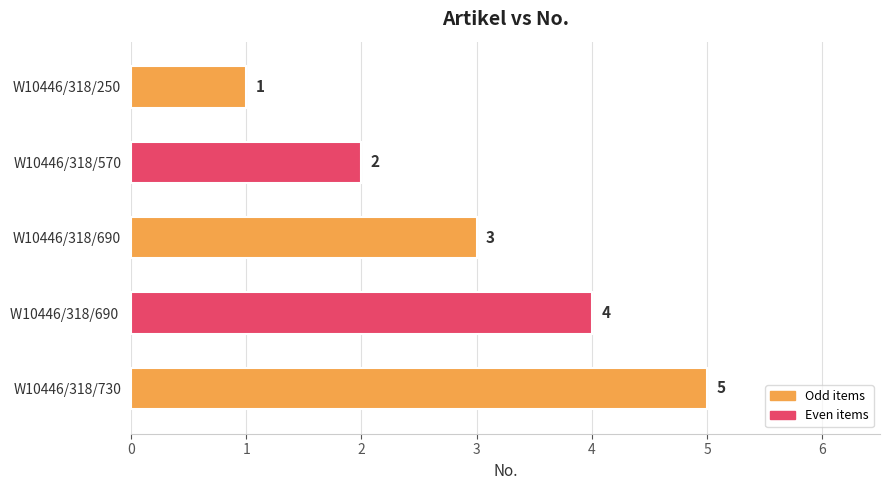

What is the average value?

3